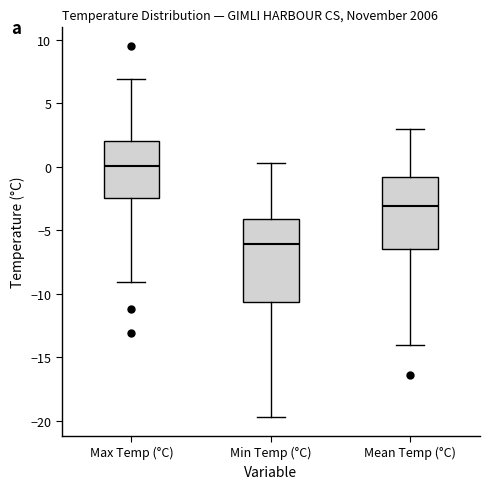

Reading left to right, transcribe this box plot: for each box, give where its median line is, the range the box spans, and where its two whiskers end, as read against the y-axis. The values are not printed on the chart, so give them approximately, as read against the axis.

Max Temp (°C): median 0.0, box -2.5 to 2.0, whiskers -9.0 to 7.0
Min Temp (°C): median -6.0, box -10.5 to -4.0, whiskers -19.5 to 0.5
Mean Temp (°C): median -3.0, box -6.5 to -1.0, whiskers -14.0 to 3.0